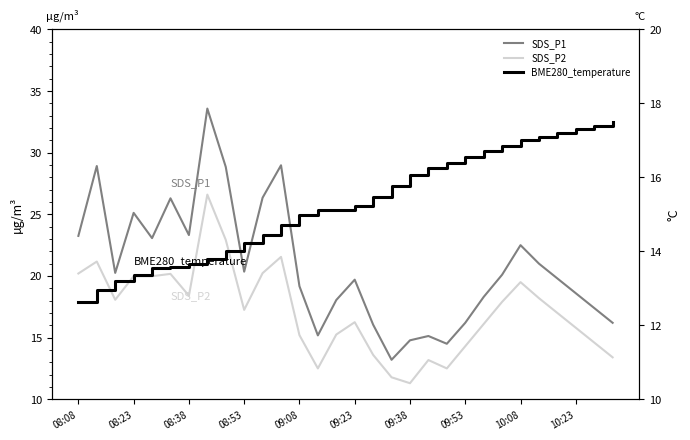

At 23, list the series in order from smallest to largest.

BME280_temperature, SDS_P2, SDS_P1